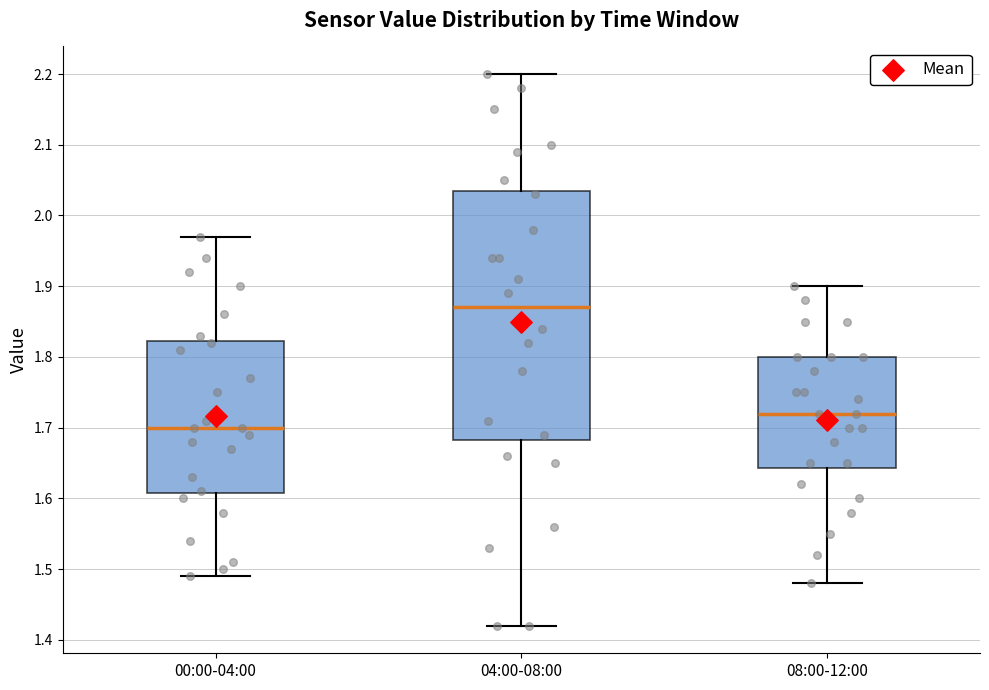

Reading left to right, transcribe this box plot: for each box, give where its median line is, the range the box spans, and where its two whiskers end, as read against the y-axis. The values are not printed on the chart, so give them approximately, as read against the axis.

00:00-04:00: median 1.70, box 1.61 to 1.82, whiskers 1.49 to 1.97
04:00-08:00: median 1.87, box 1.68 to 2.04, whiskers 1.42 to 2.20
08:00-12:00: median 1.72, box 1.64 to 1.80, whiskers 1.48 to 1.90